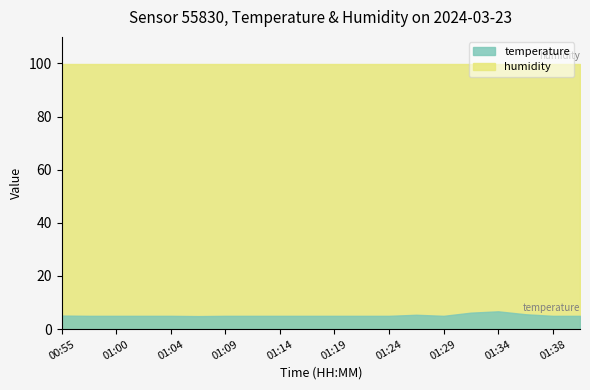

What is the change in value from 01:09 to 01:31?

+1.2